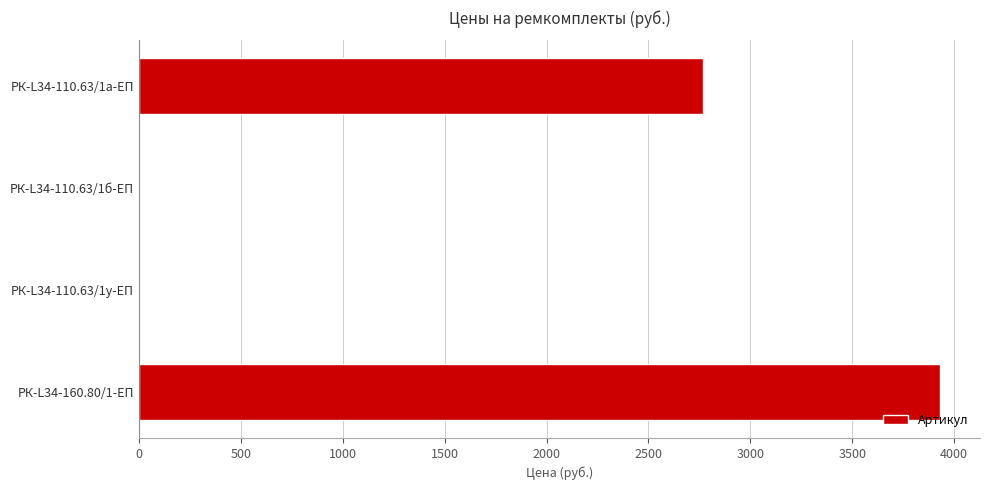

How many series are shown in this chart?

1